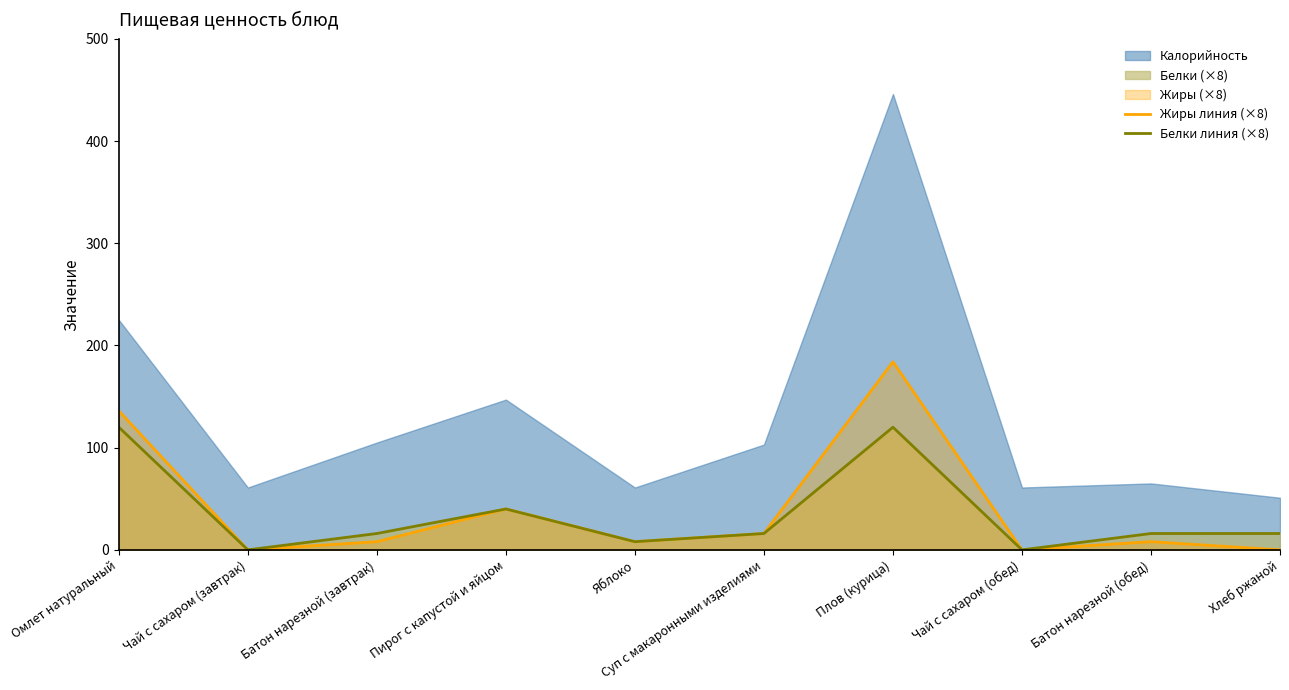

True or false: Белки линия (×8) and Жиры линия (×8) intersect in this chart.

False